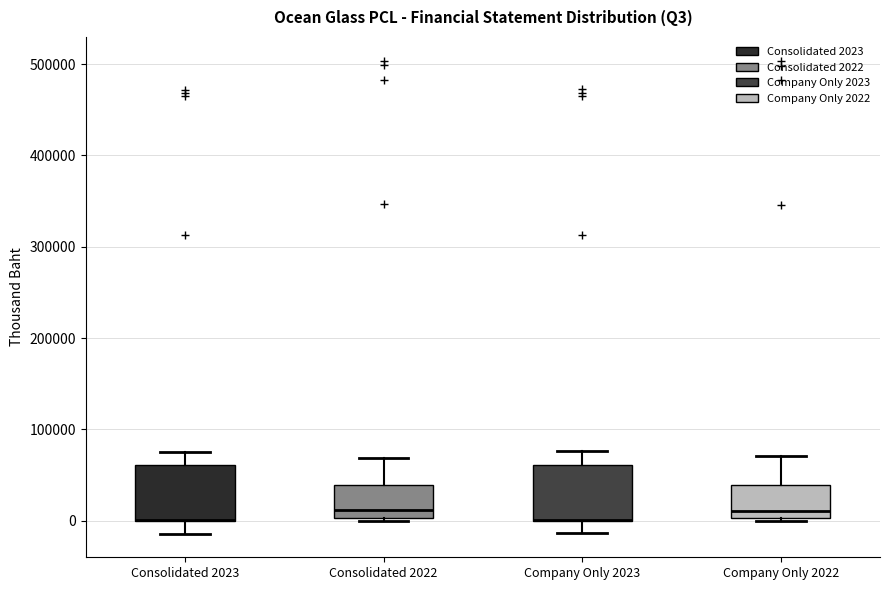

Reading left to right, read every box against the y-axis: the position of its median line, the range the box covers, and the ends of its whiskers. The values are not printed on the chart, so give them approximately, as read against the axis.

Consolidated 2023: median 0 (drawn on the box's lower edge), box 0 to 60000, whiskers -10000 to 70000
Consolidated 2022: median 10000, box 0 to 40000, whiskers 0 (just below the box's lower edge) to 70000
Company Only 2023: median 0 (drawn on the box's lower edge), box 0 to 60000, whiskers -10000 to 80000
Company Only 2022: median 10000, box 0 to 40000, whiskers 0 (just below the box's lower edge) to 70000